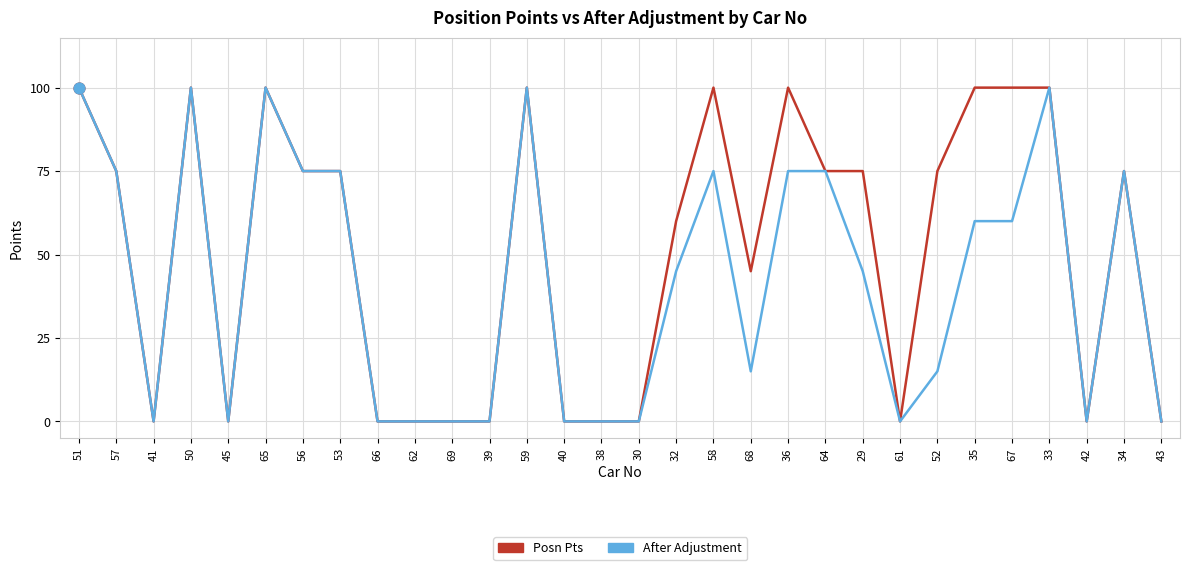

Which series has the largest total across all categories?

Posn Pts